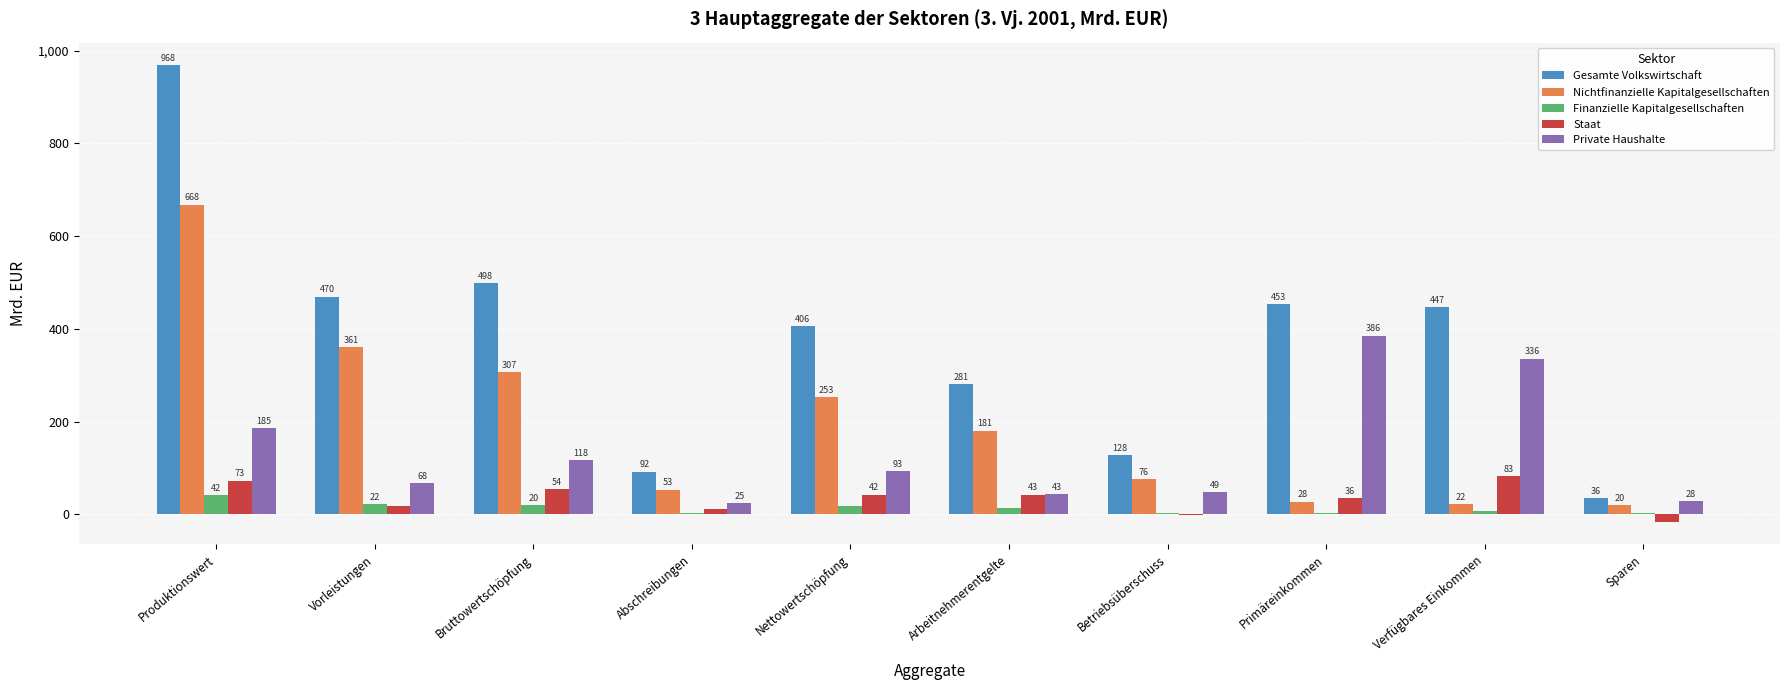

Which category has the highest value in the Staat series?

Verfügbares Einkommen